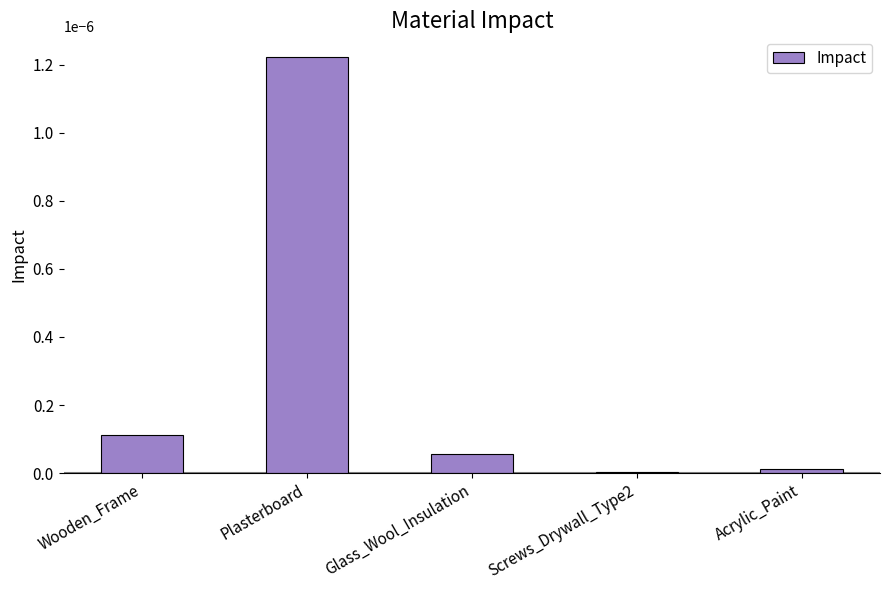

Which has a higher value, Wooden_Frame or Screws_Drywall_Type2?

Wooden_Frame